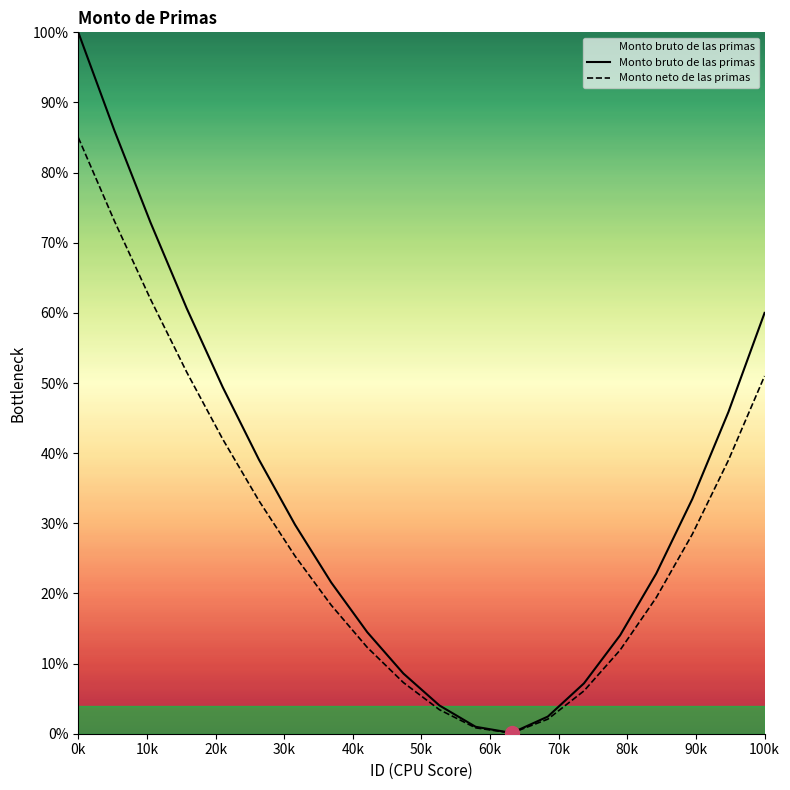

What is the smallest value displayed?

0.1